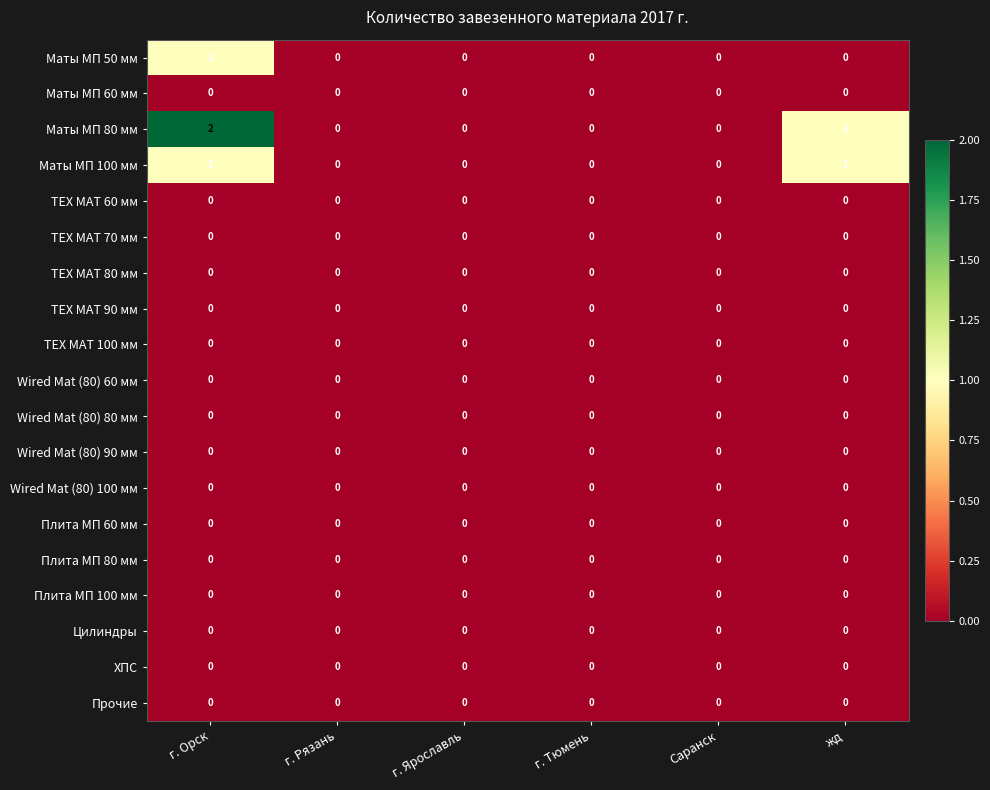

Which series has the largest total across all categories?

Маты МП 80 мм